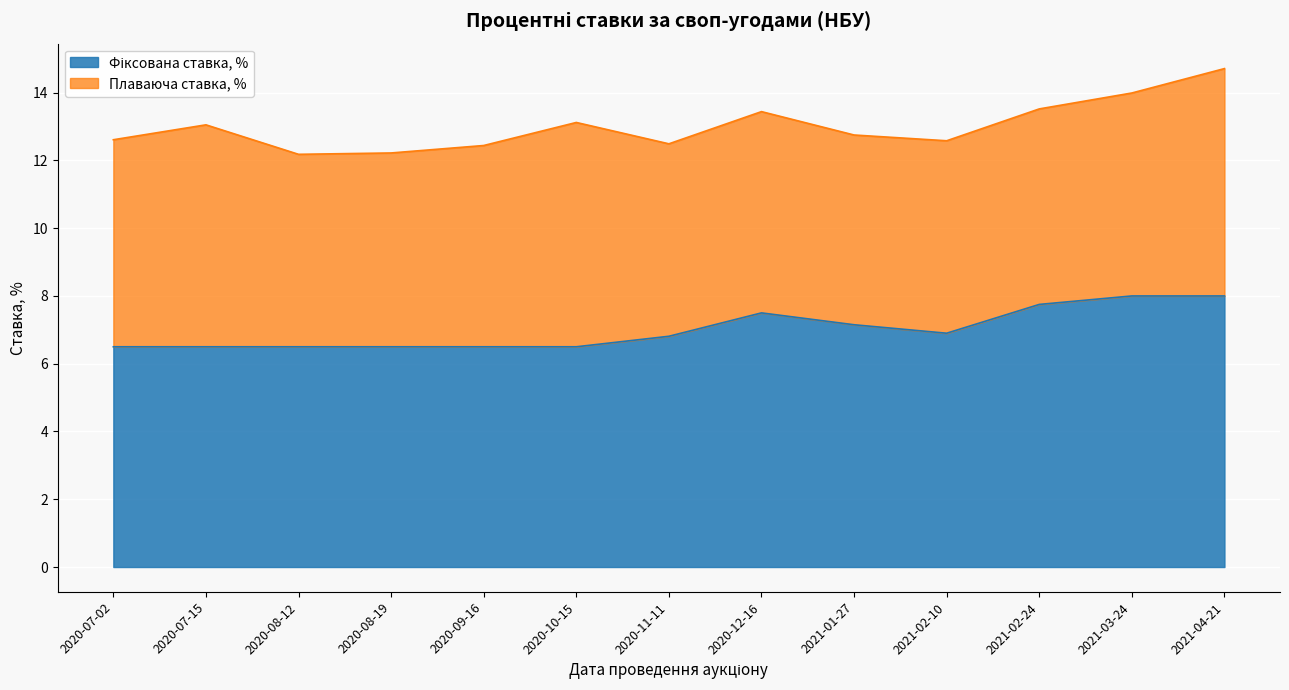

What is the label of the 9th point from the right?

2020-09-16